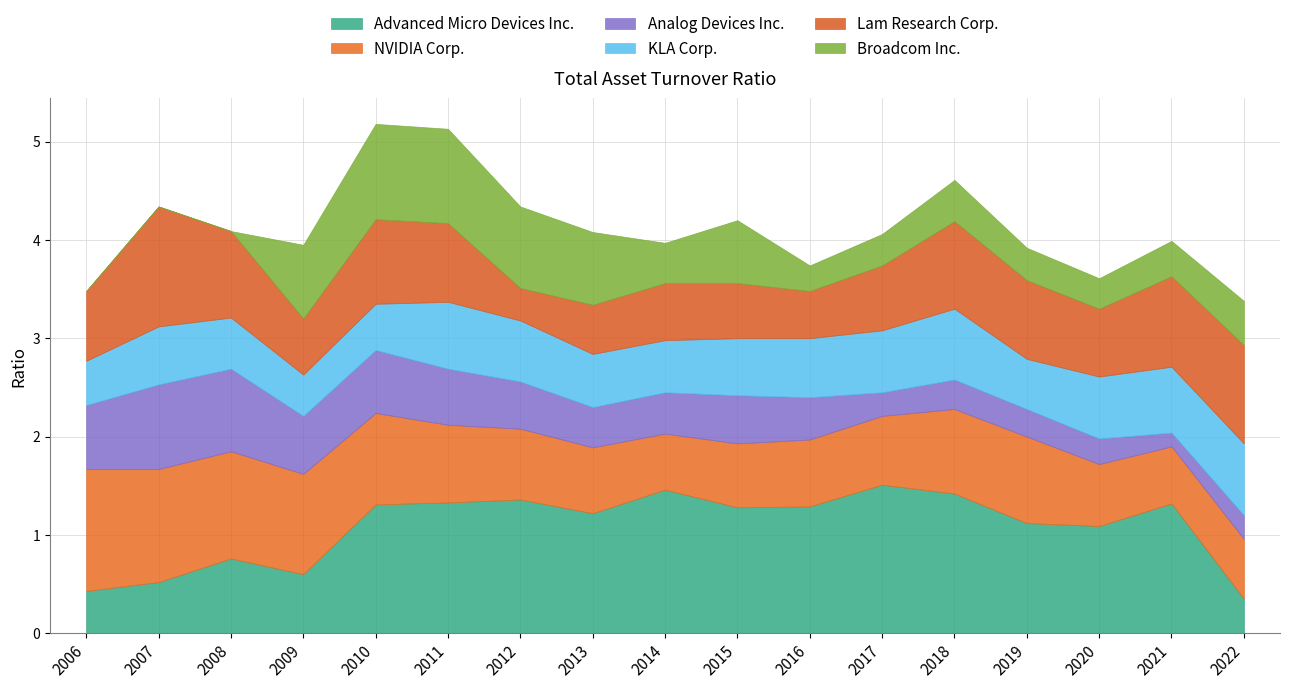

Which category has the highest value in the Advanced Micro Devices Inc. series?

2017